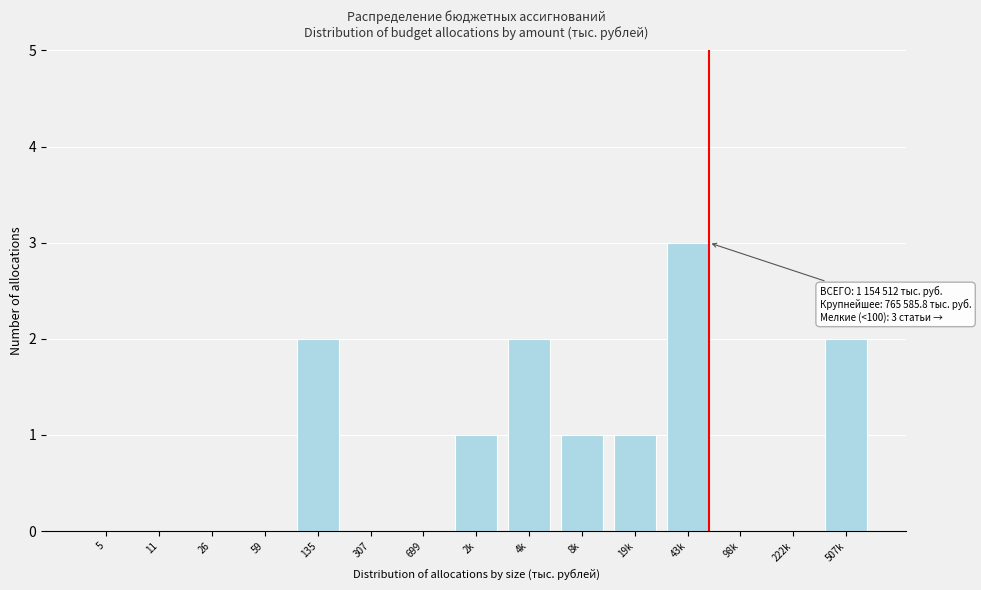

Reading left to right, extract all data points from this chart.

5=0	11=0	26=0	59=0	135=2	307=0	699=0	2k=1	4k=2	8k=1	19k=1	43k=3	98k=0	222k=0	507k=2